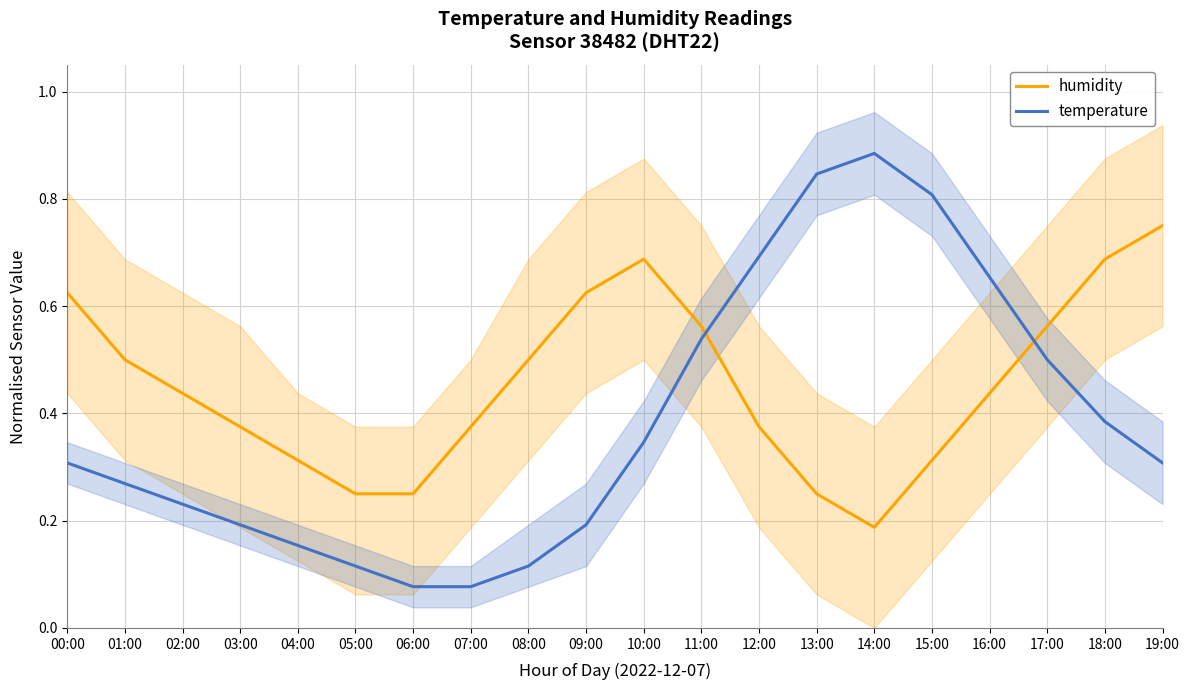

Which series has the largest total across all categories?

humidity